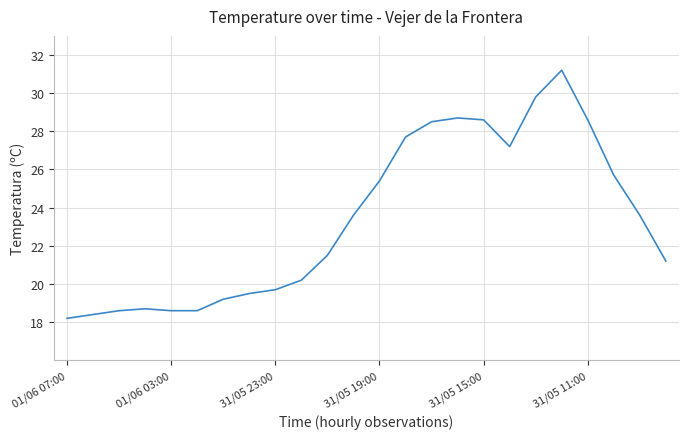

What is the smallest value displayed?

18.2